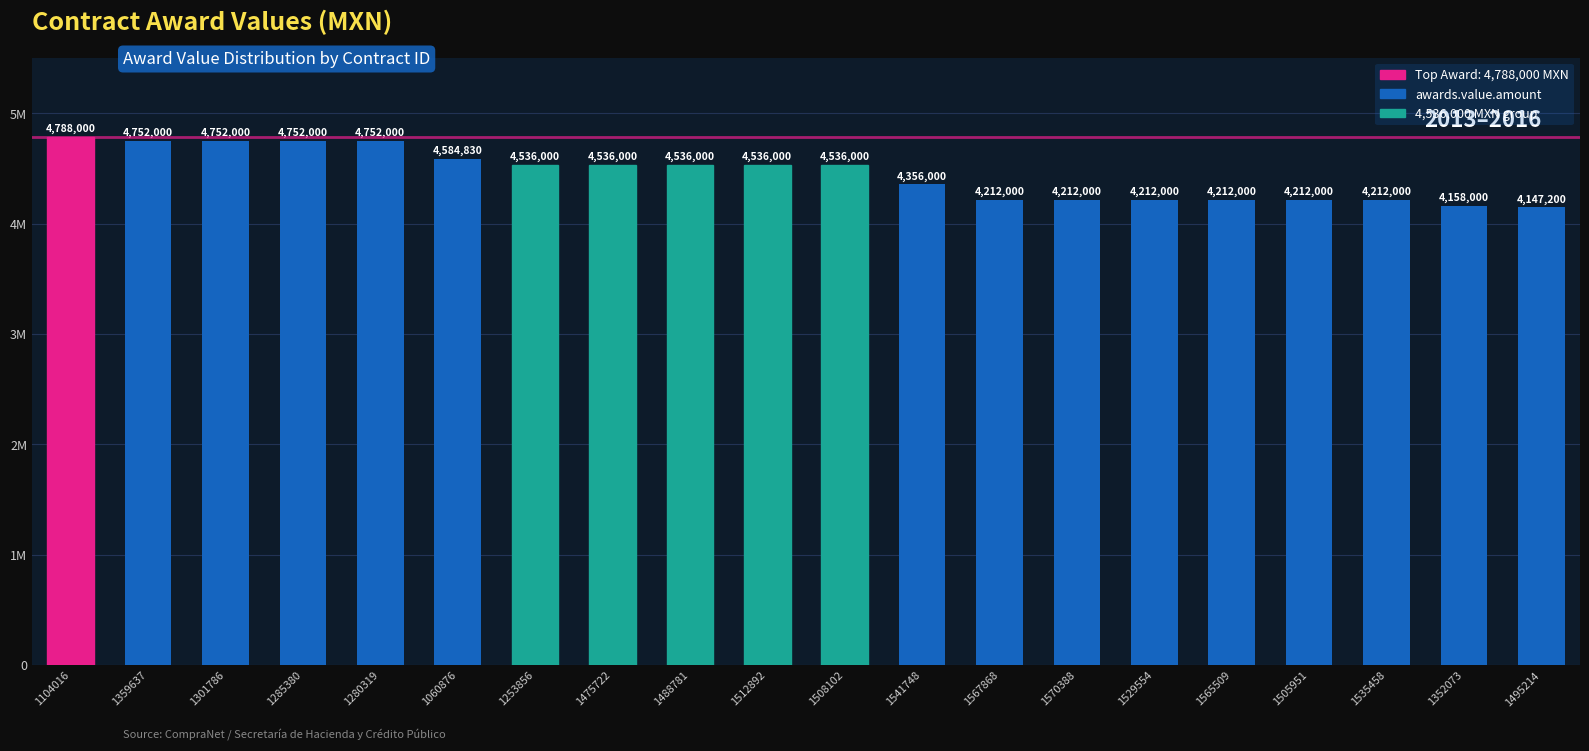

How many data points are less than 4536000?

9